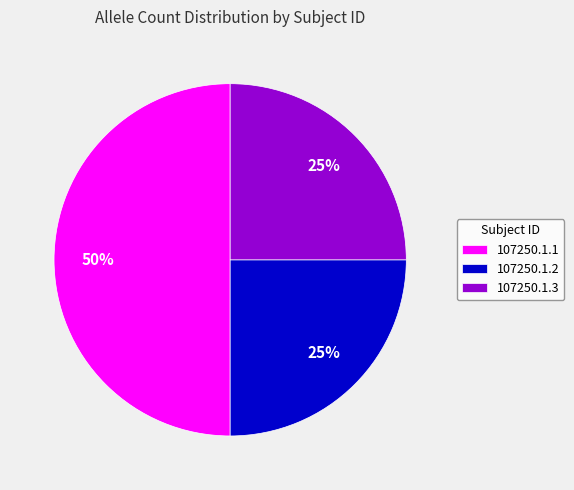

What is the largest slice in the pie chart?

107250.1.1